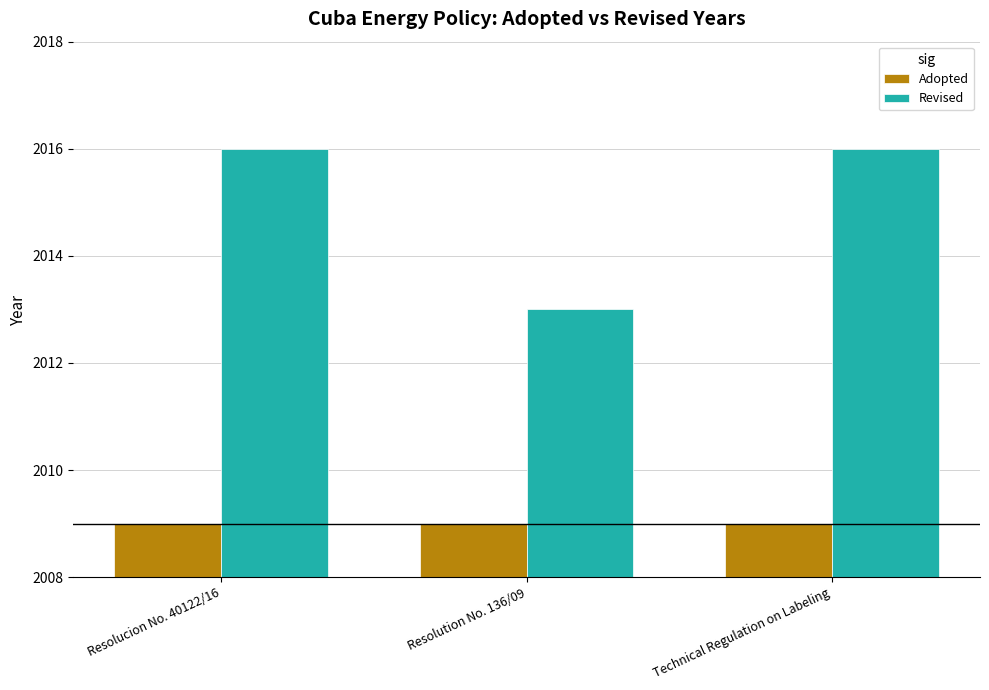

What position from the left is Resolucion No. 40122/16?

1